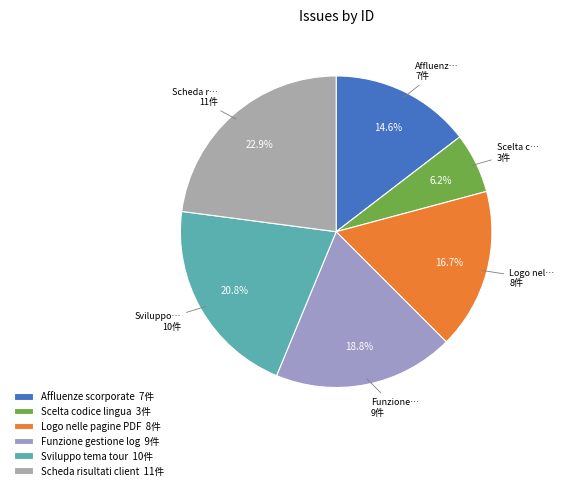

What is the smallest slice in the pie chart?

Scelta codice lingua